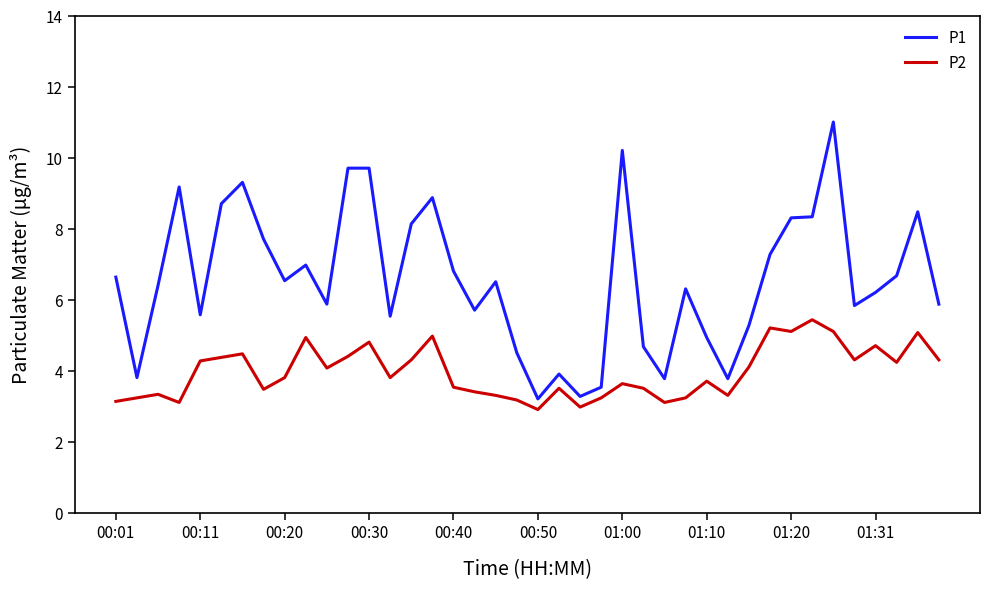

What is the difference between the maximum and minimum values in the P1 series?

7.8